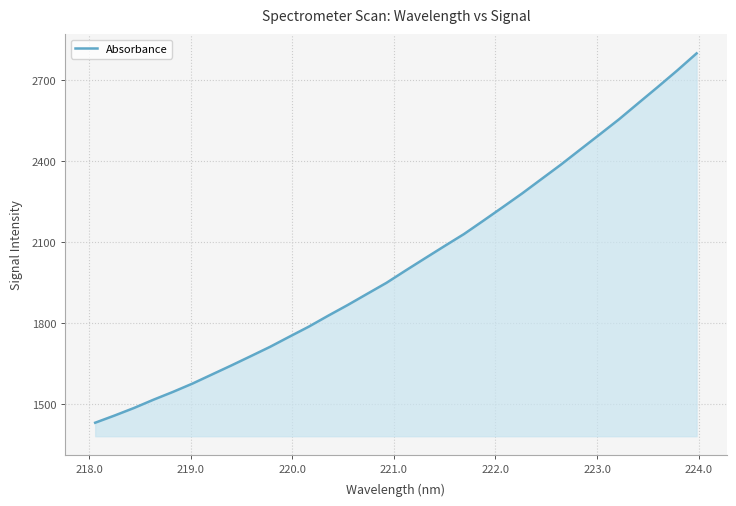

What is the difference between the maximum and minimum values?

1366.9